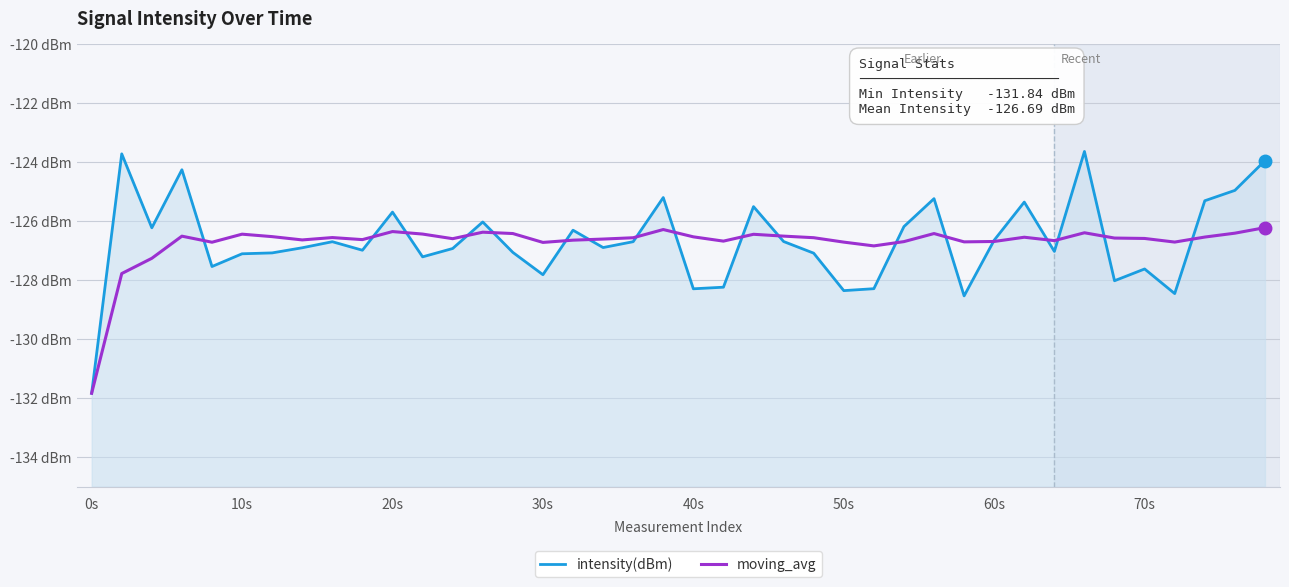

How many intersections are there between intensity(dBm) and moving_avg?

18